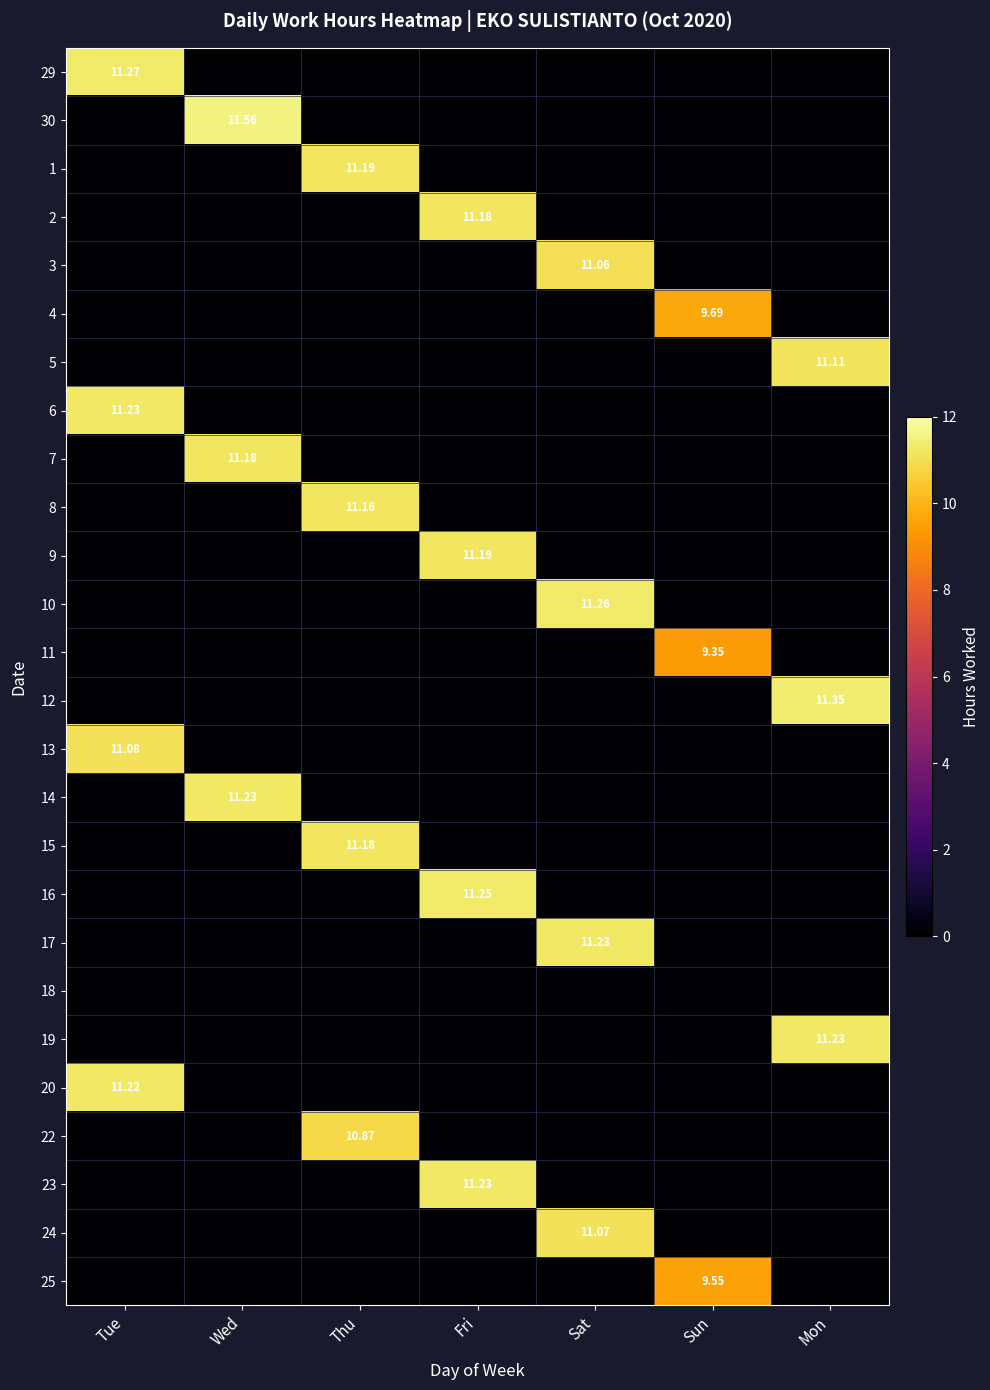

Is the value of 22 at Tue greater than the value of 11 at Wed?

No